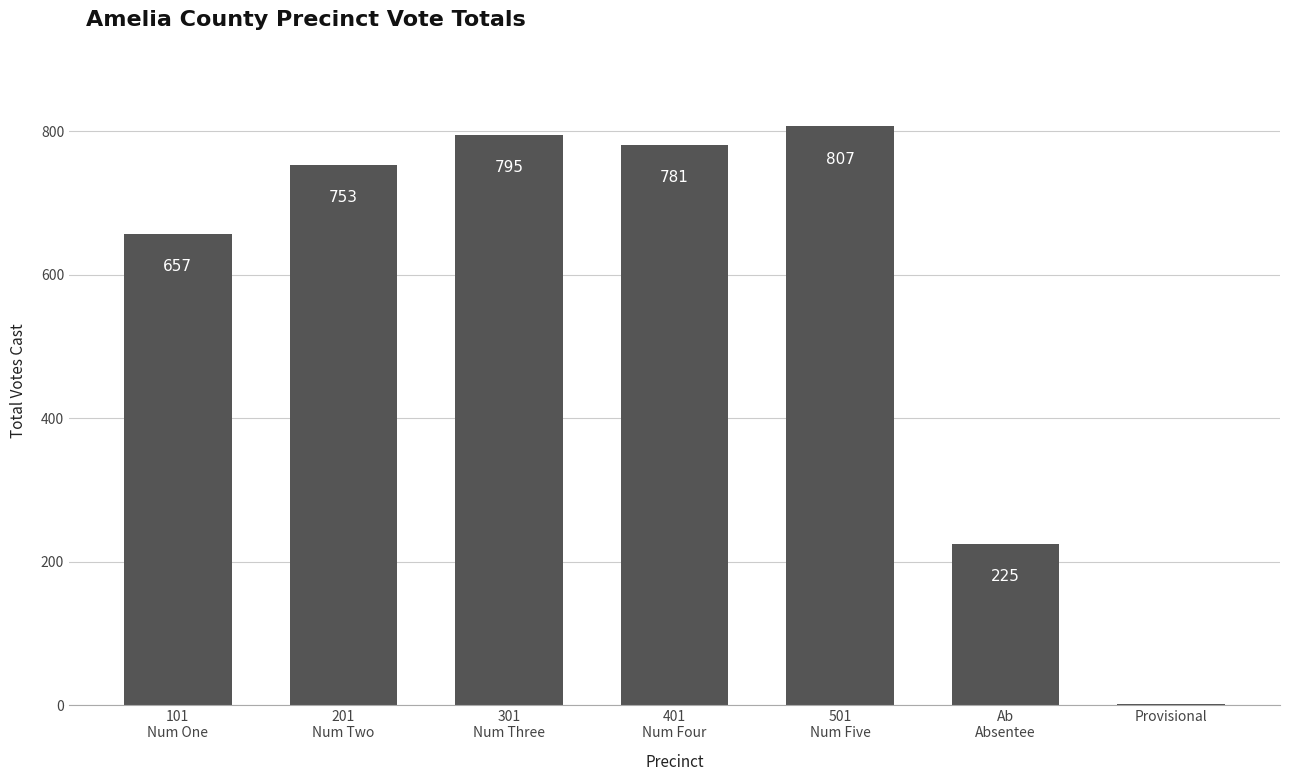

How many data points does each series have?

7